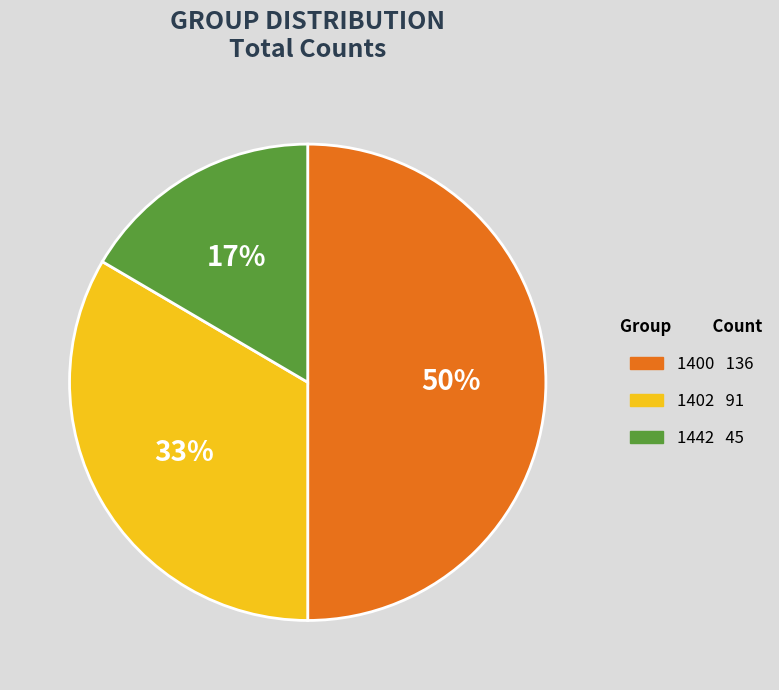

What percentage is the 1400 slice, to the nearest percent?

50%